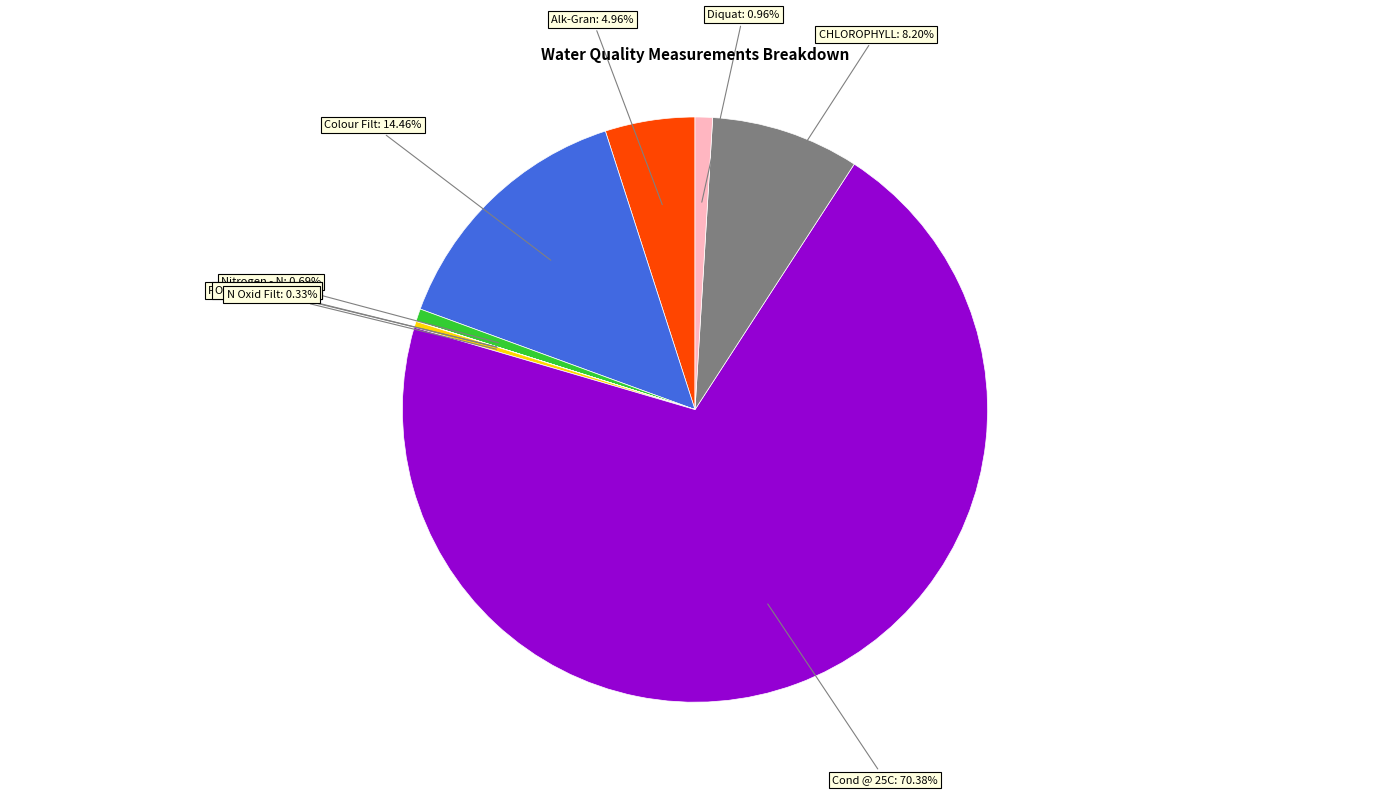

To the nearest percent, what portion does Alk-Gran represent?

5%